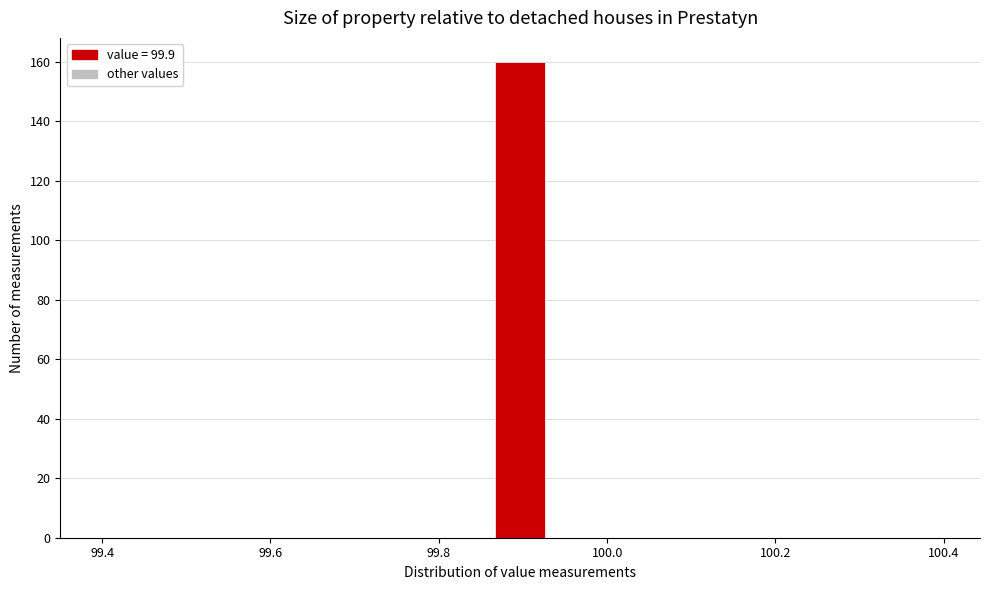

Read against the x-axis, roughly where is the centre of the tallest bar?

99.90